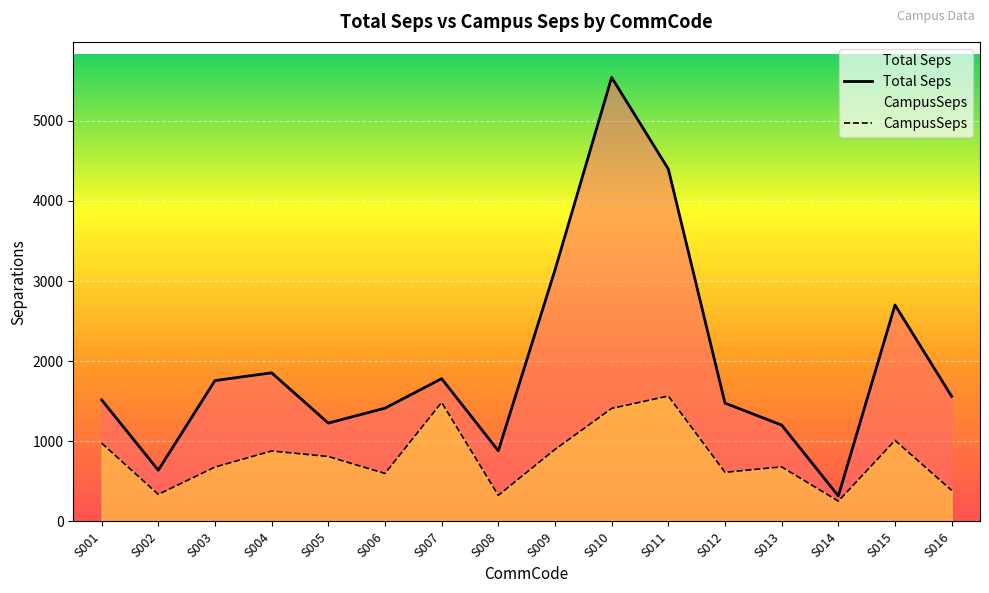

What is the difference between the Total Seps values at S016 and S008?

678.6